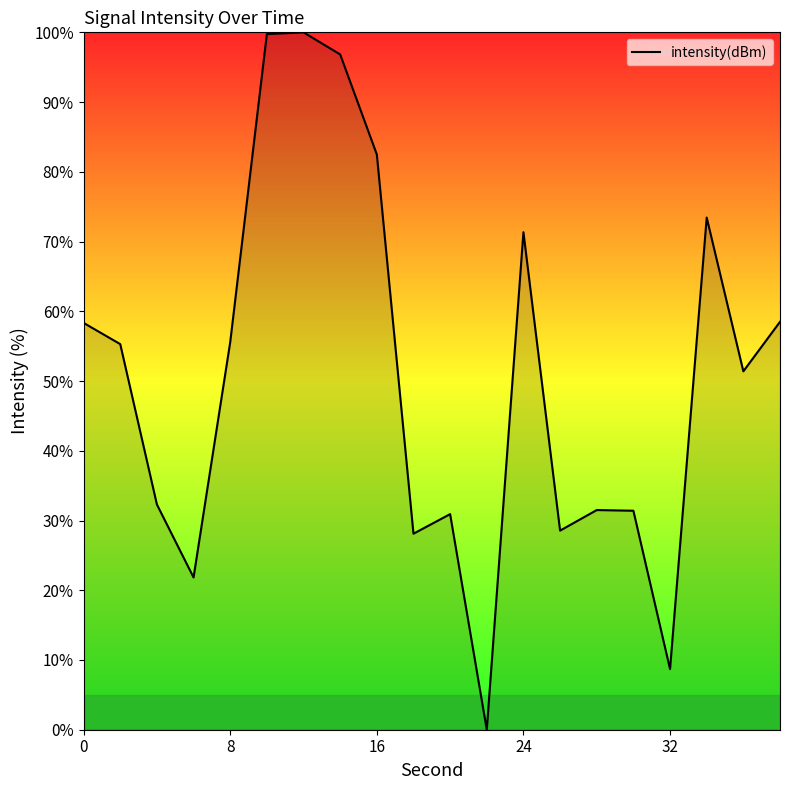

What is the maximum value shown in the chart?

100.0